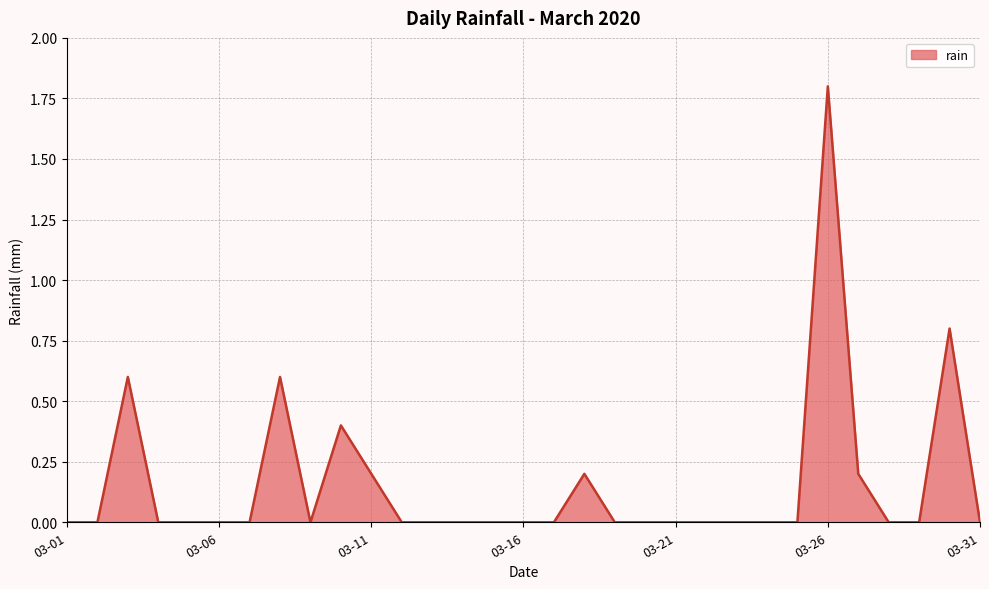

Does the chart display data point markers on the line(s)?

No